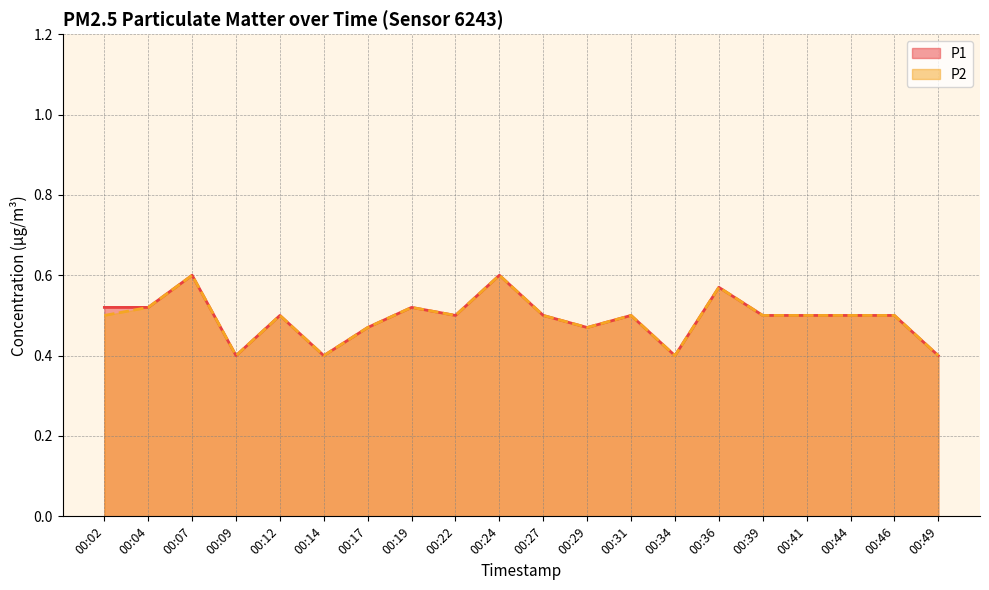

At which category does P1 reach its first local peak?

00:07